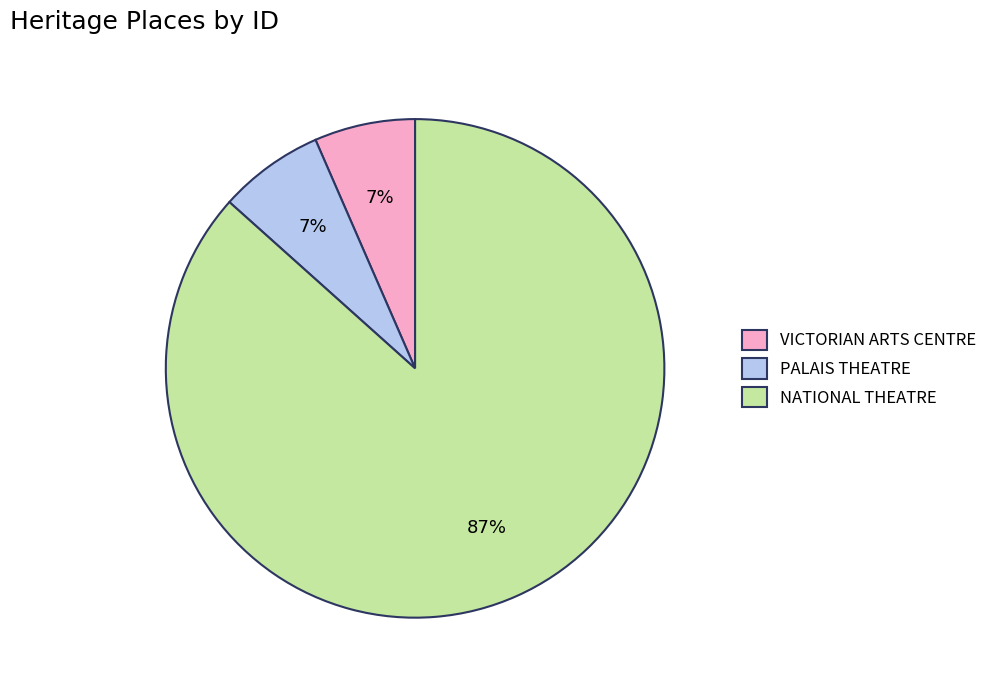

How many segments does this pie chart have?

3